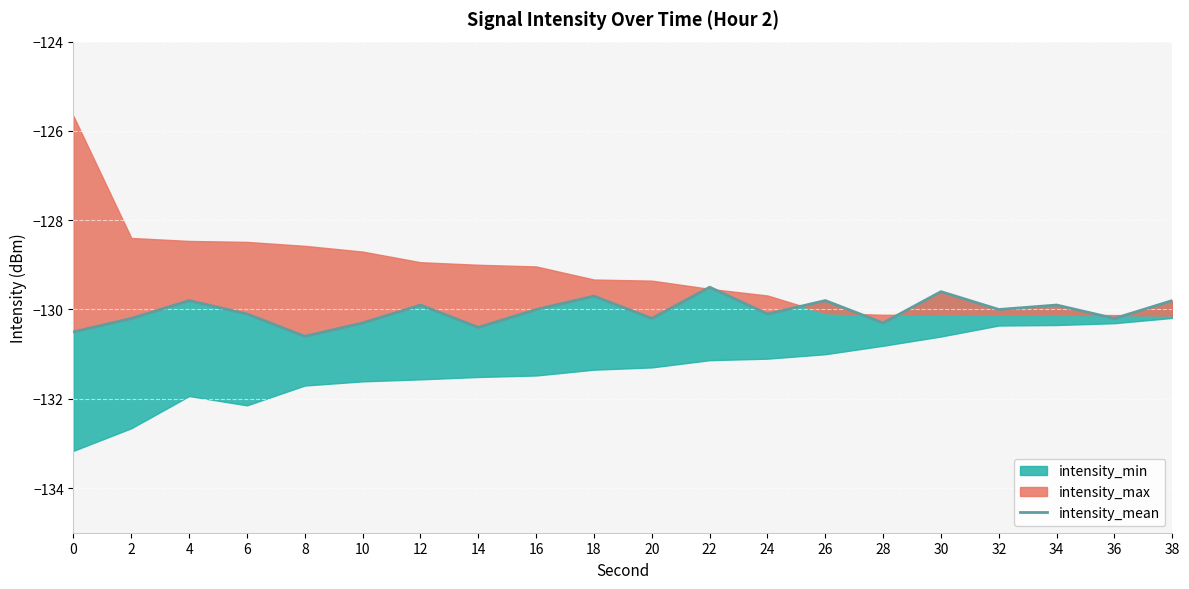

How many data points does each series have?

20